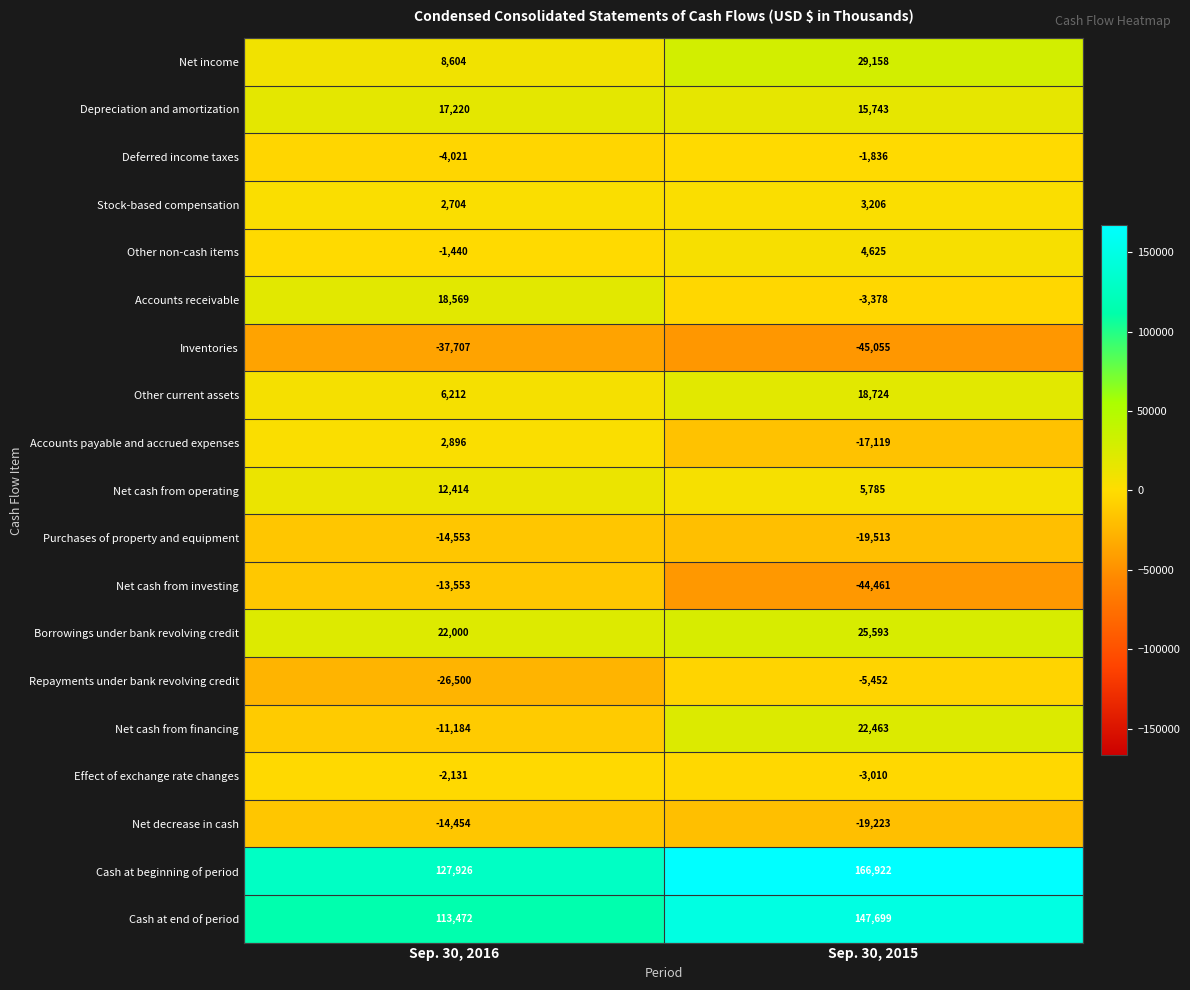

How many values in Accounts receivable are below zero?

1